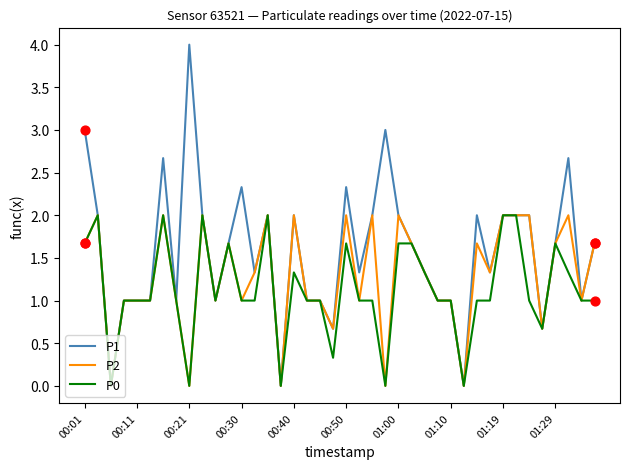

Which series has the largest total across all categories?

P1